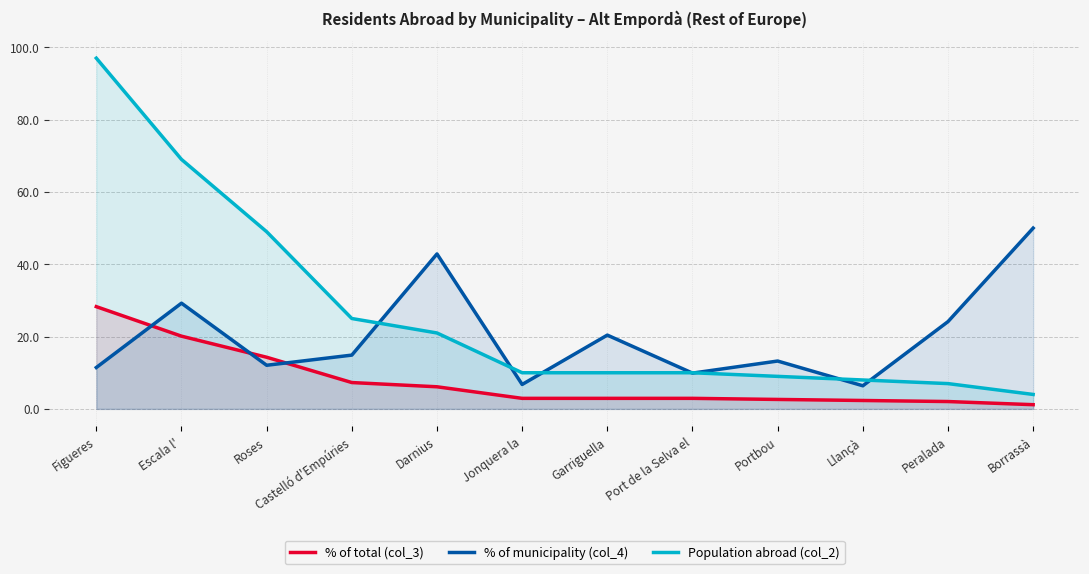

What is the difference between the Population abroad (col_2) values at Port de la Selva el and Peralada?

3.0